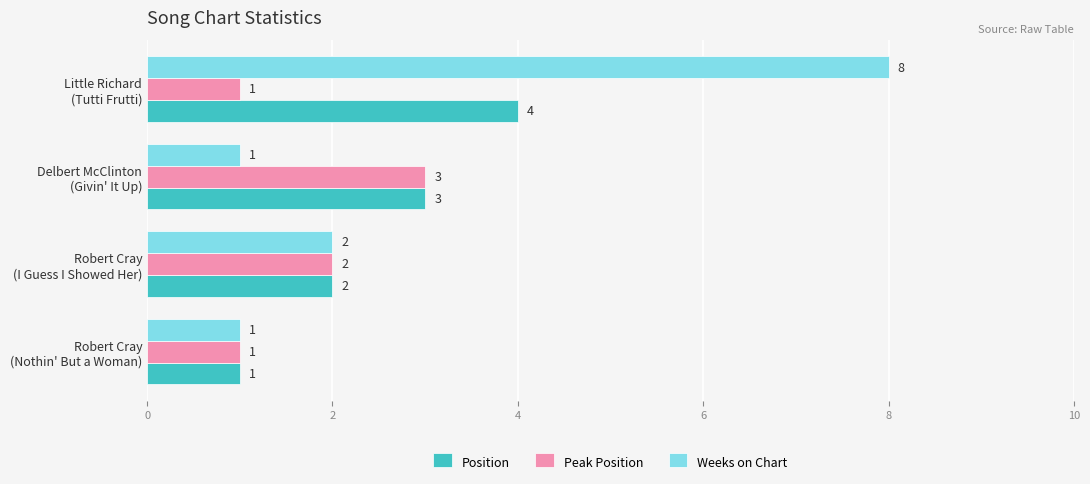

Where is Position nearest to the value 2?

Robert Cray
(I Guess I Showed Her)